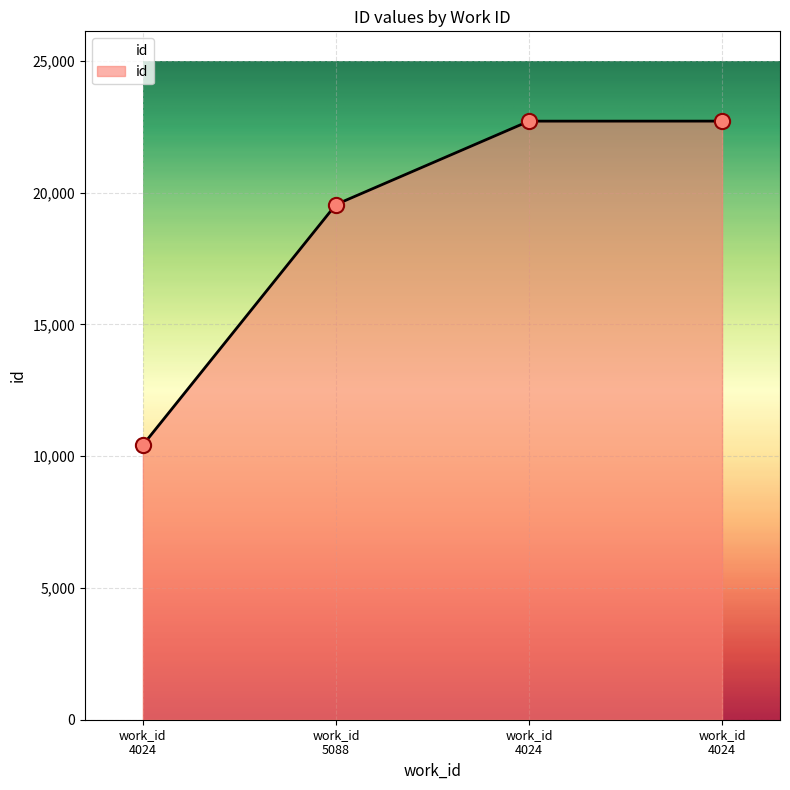

What is the change in value from work_id 4024 to work_id 4024?

+12294